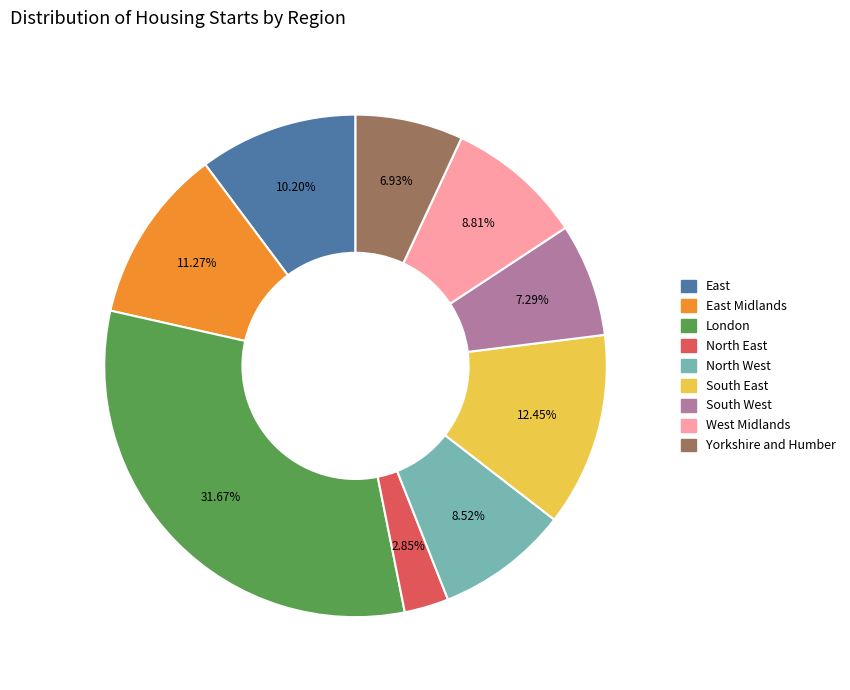

To the nearest percent, what is the difference between the largest and smallest slice percentages?

29%